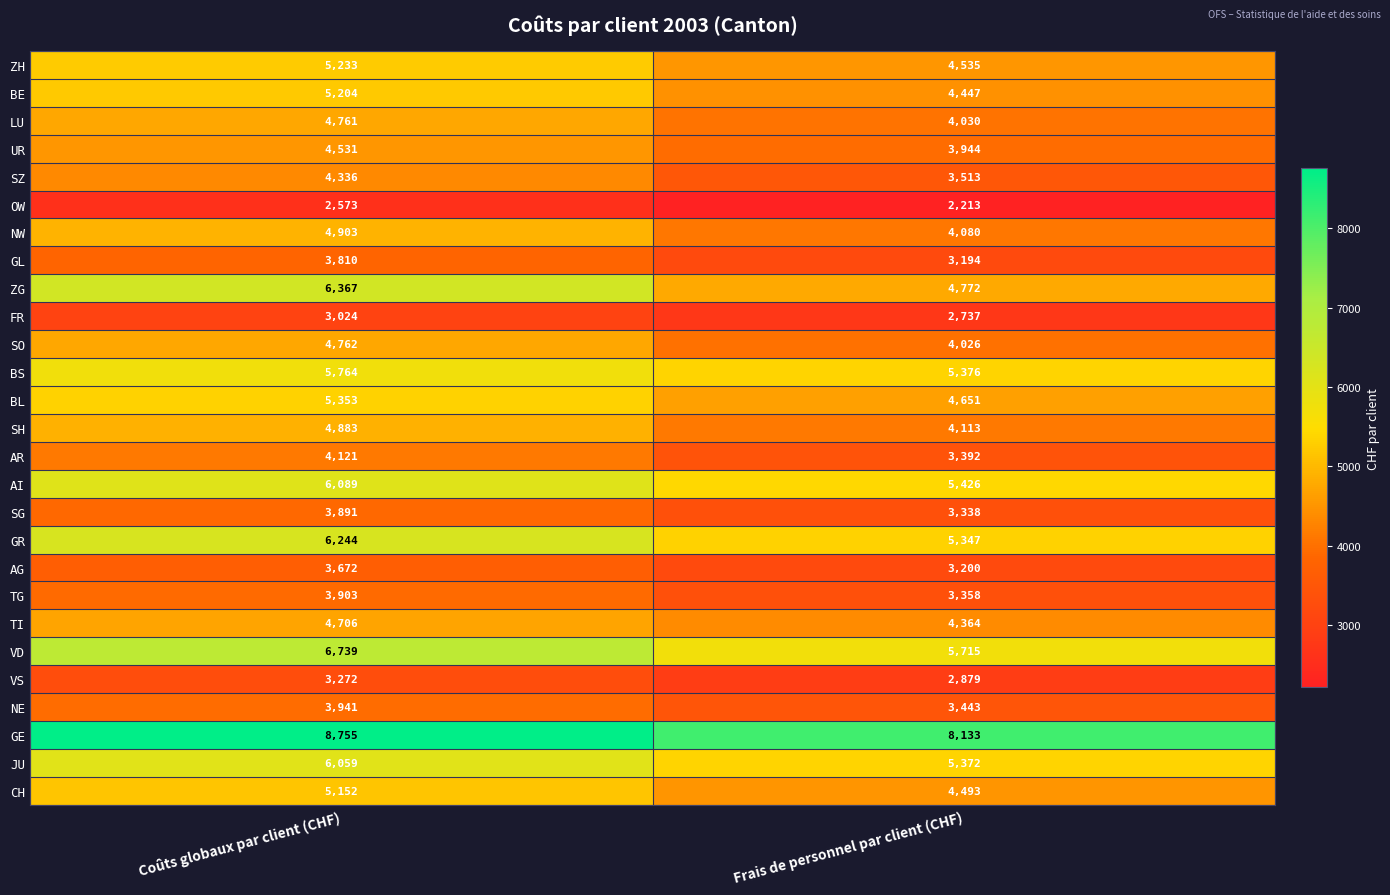

At how many categories does at least one series exceed 6223?

2